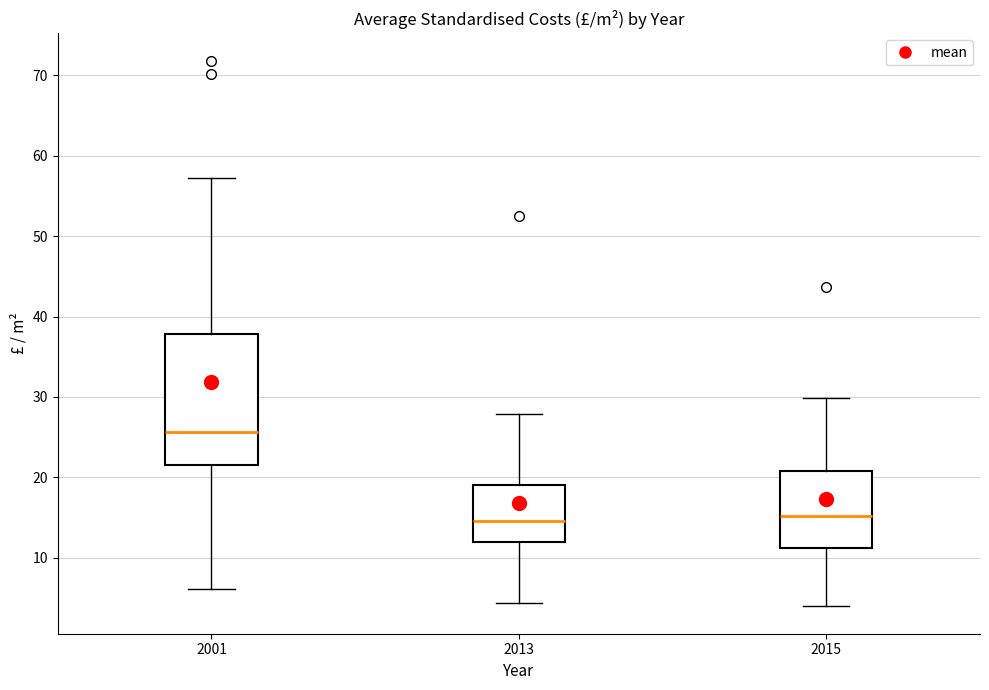

Reading left to right, transcribe this box plot: for each box, give where its median line is, the range the box spans, and where its two whiskers end, as read against the y-axis. The values are not printed on the chart, so give them approximately, as read against the axis.

2001: median 26, box 21 to 38, whiskers 6 to 57
2013: median 15, box 12 to 19, whiskers 4 to 28
2015: median 15, box 11 to 21, whiskers 4 to 30